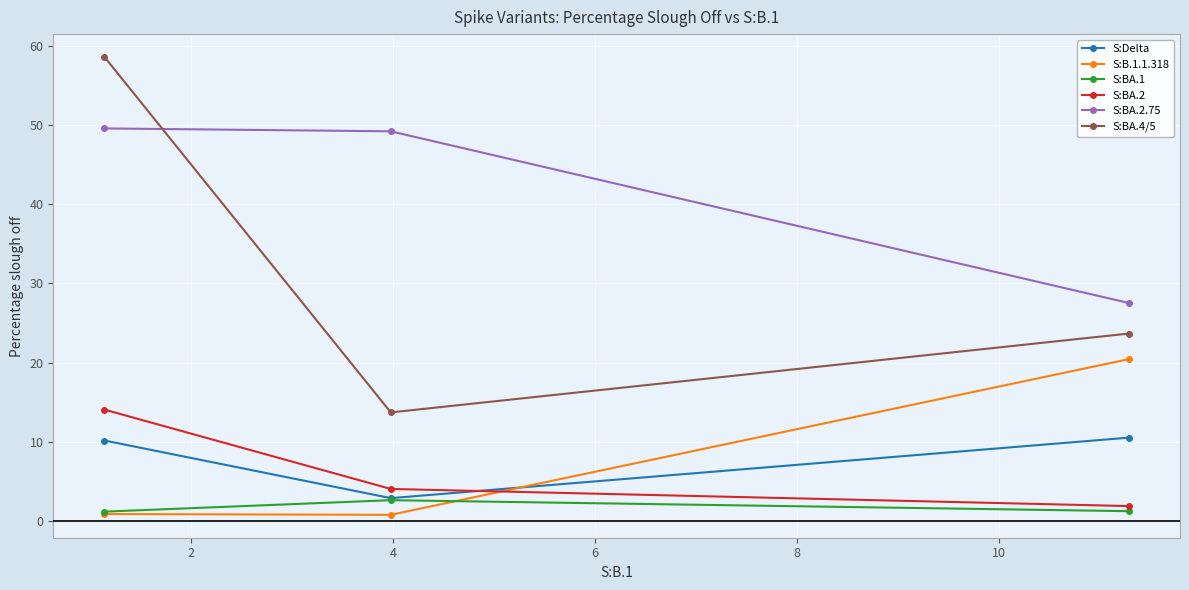

What is the average value of the S:BA.1 series?

1.6